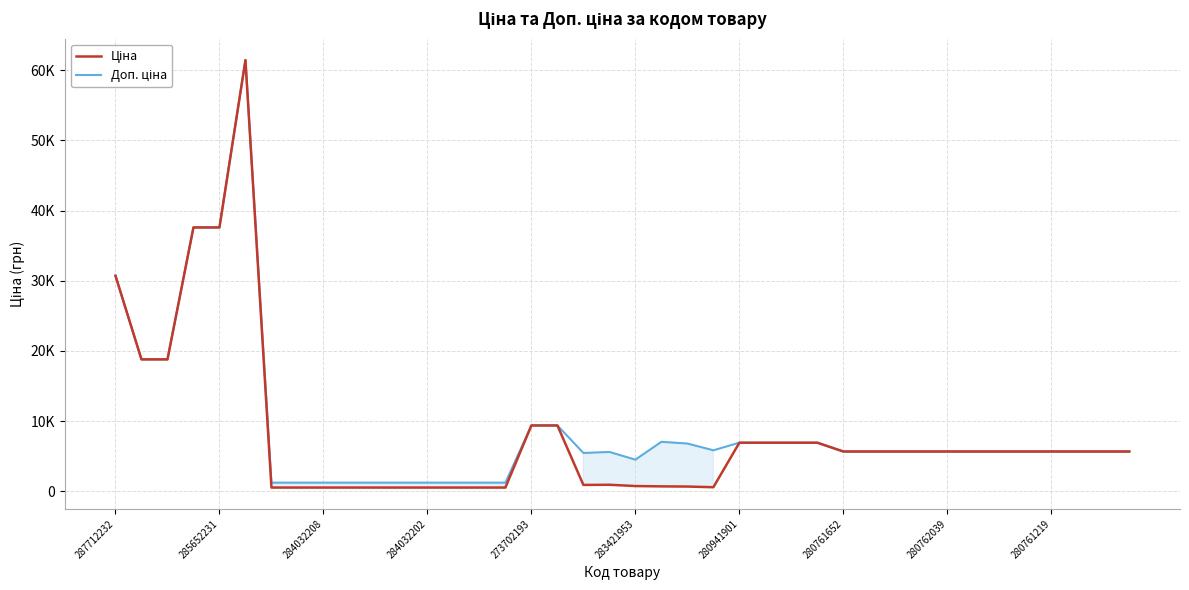

List the series in order of their overall mean, highest first.

Доп. ціна, Ціна